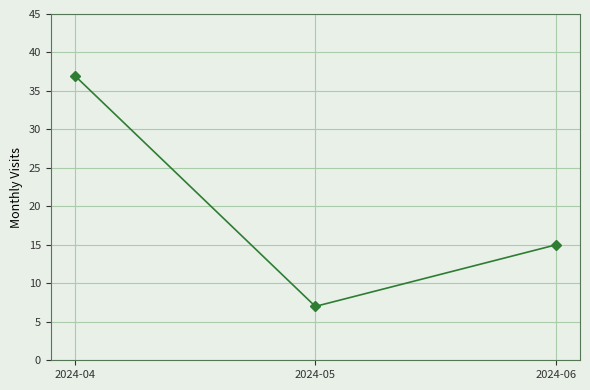

How many values are between 7 and 37?

3